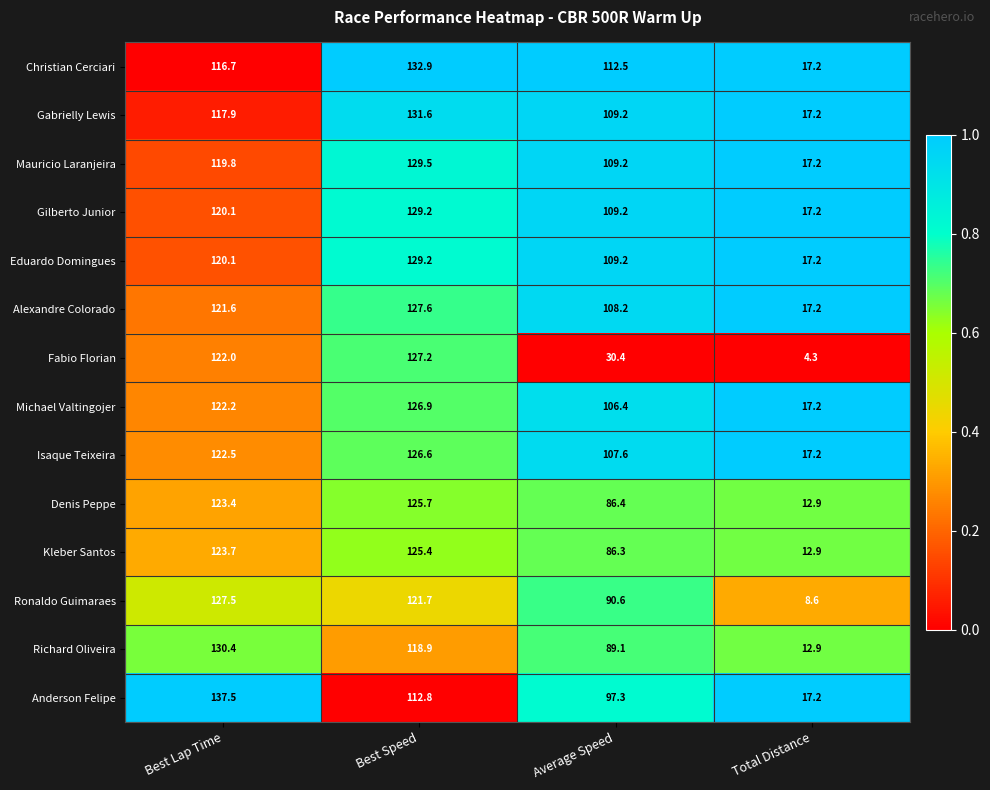

Which series has the largest total across all categories?

Christian Cerciari